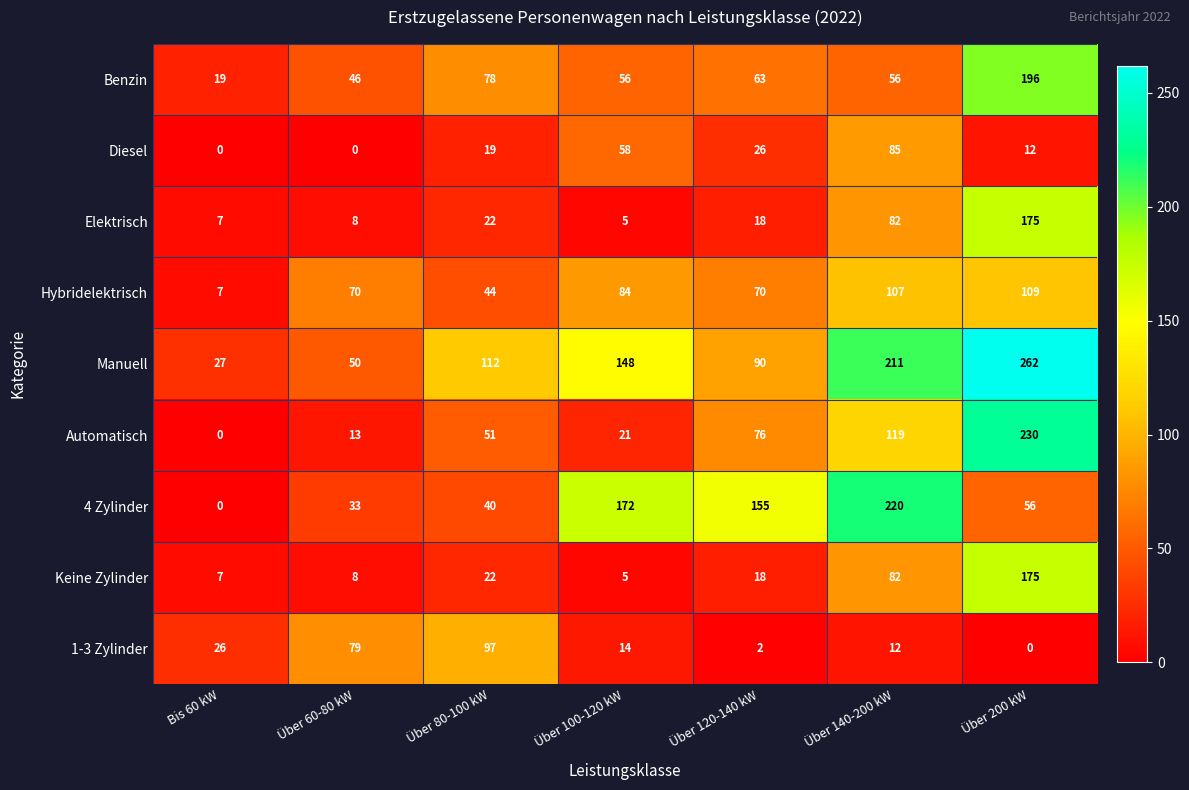

At how many categories does at least one series exceed 143?

4